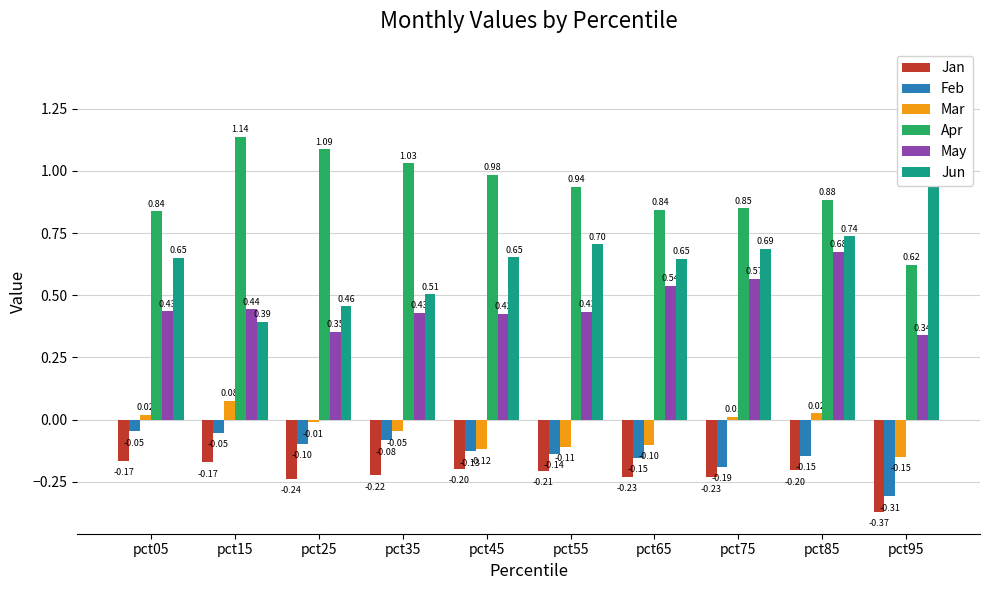

Which series has the largest range (max minus min)?

Jun